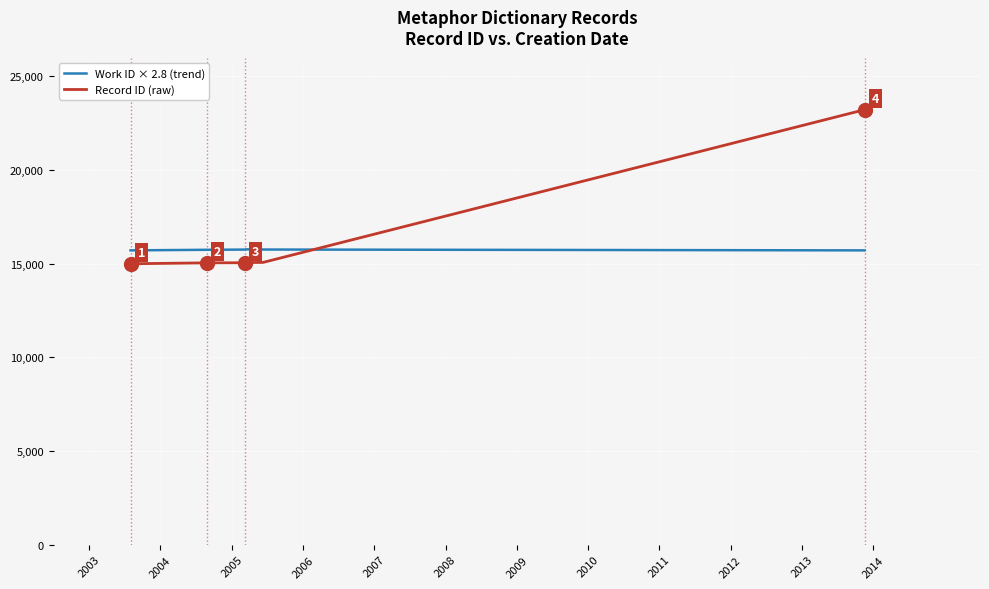

What is the greatest value displayed?

23223.0